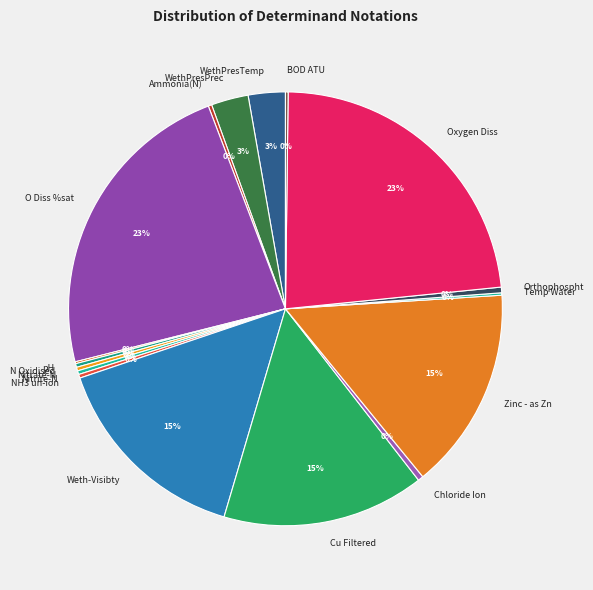

To the nearest percent, what is the average slice percentage?

6%